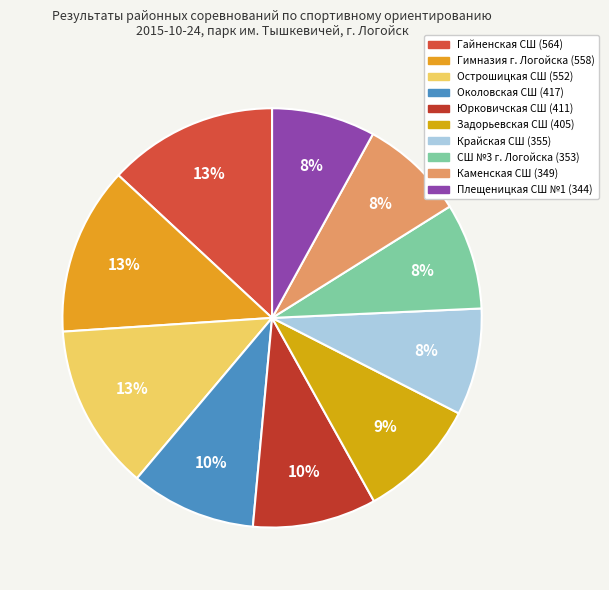

Is it true that СШ №3 г. Логойска is 8% of the pie?

True